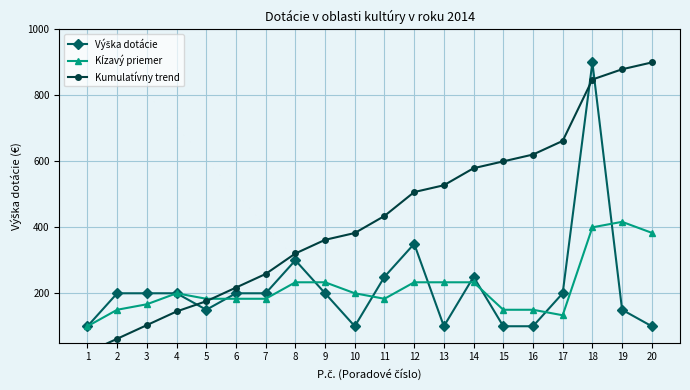

What is the value of the Kumulatívny trend point at the 5th from the left?

175.9